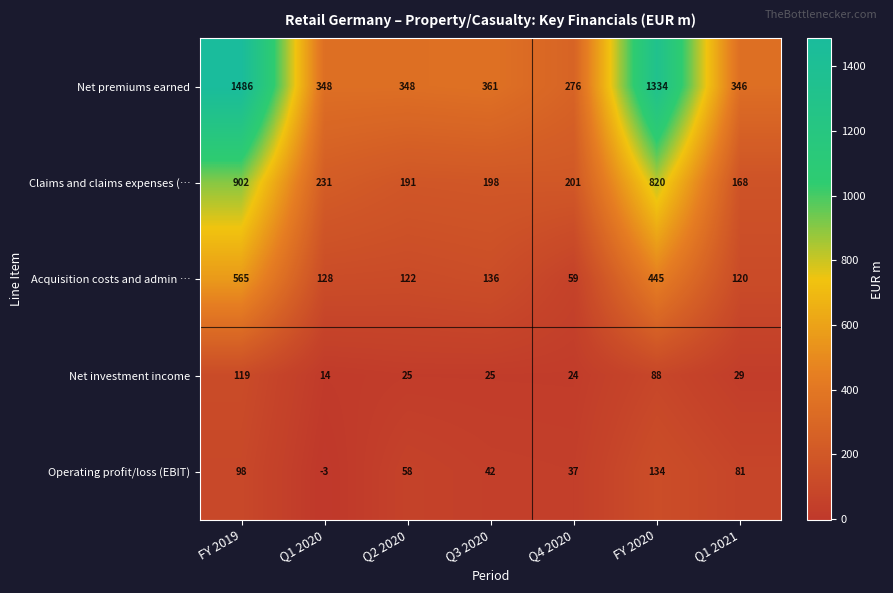

True or false: Net premiums earned has a value of 361 at Q3 2020.

True